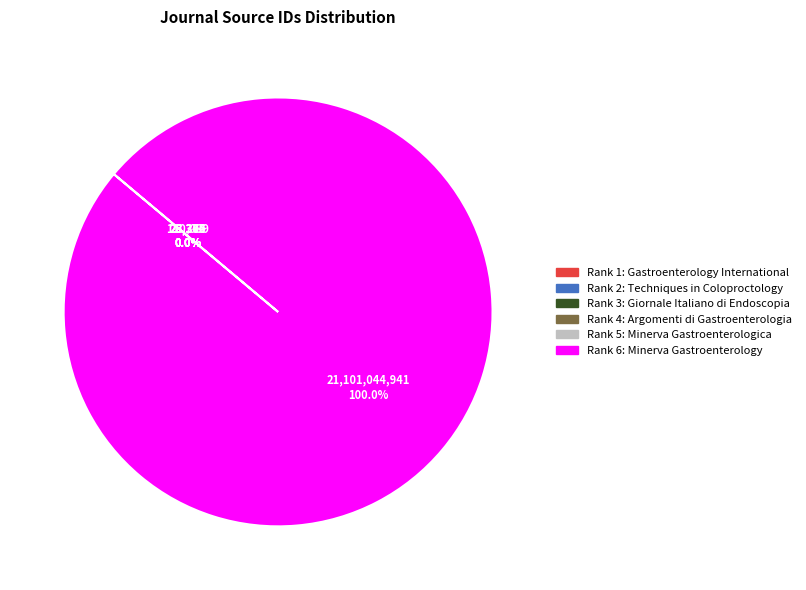

How many segments does this pie chart have?

6